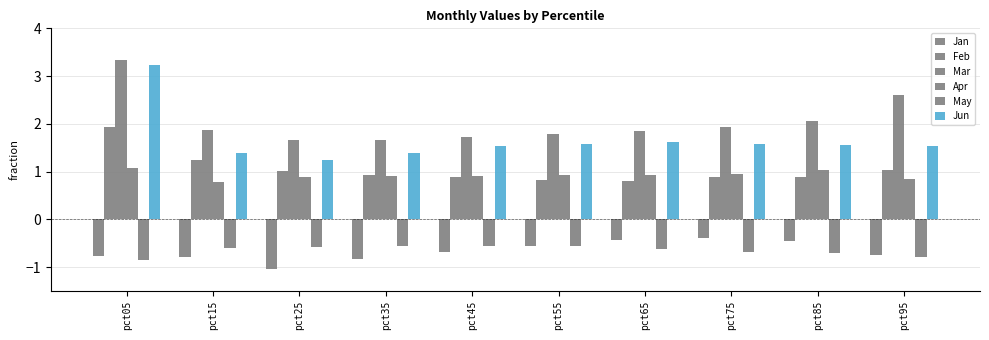

What is the value of the Mar bar at the 3rd from the left?

1.7